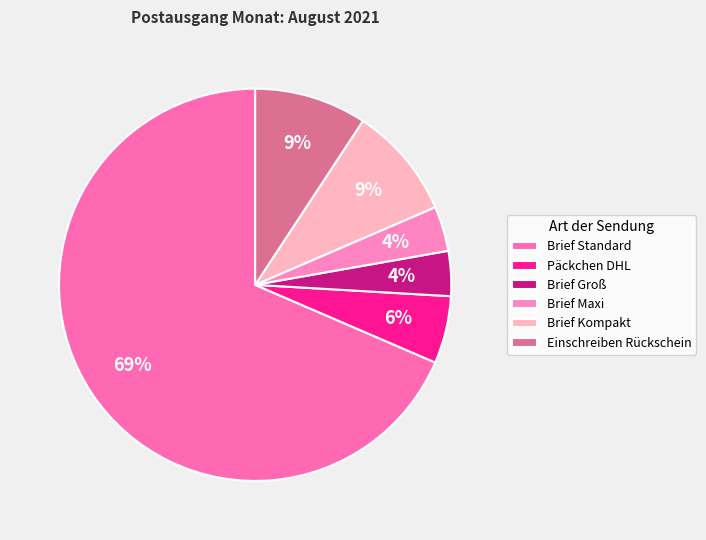

What is the ratio of the value at Brief Maxi to the value at Brief Kompakt?

0.4